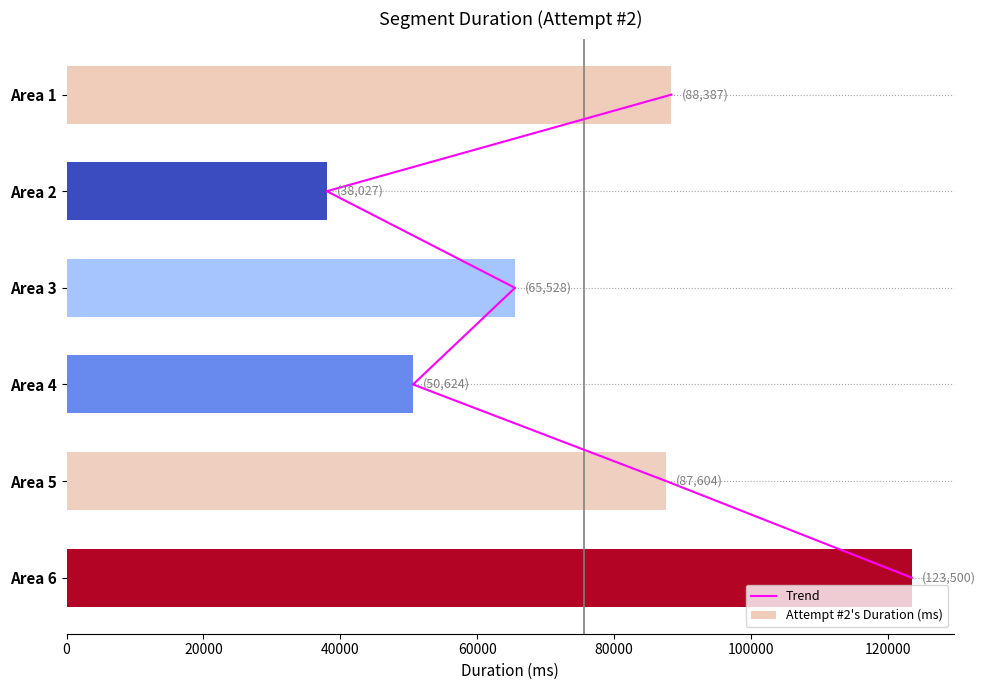

What is the sum of the Attempt #2's Duration (ms) values at Area 5 and Area 6?

211104